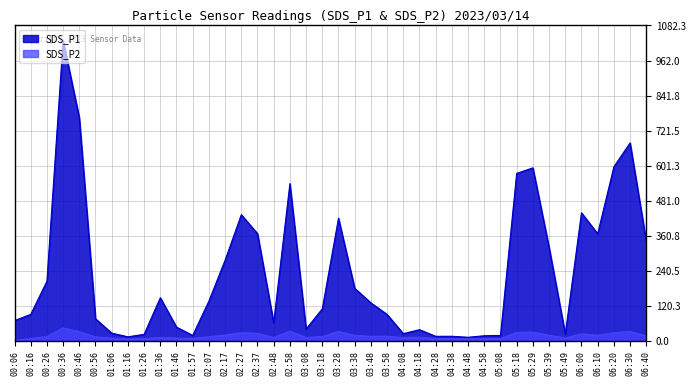

Count the number of data series in this chart.

2